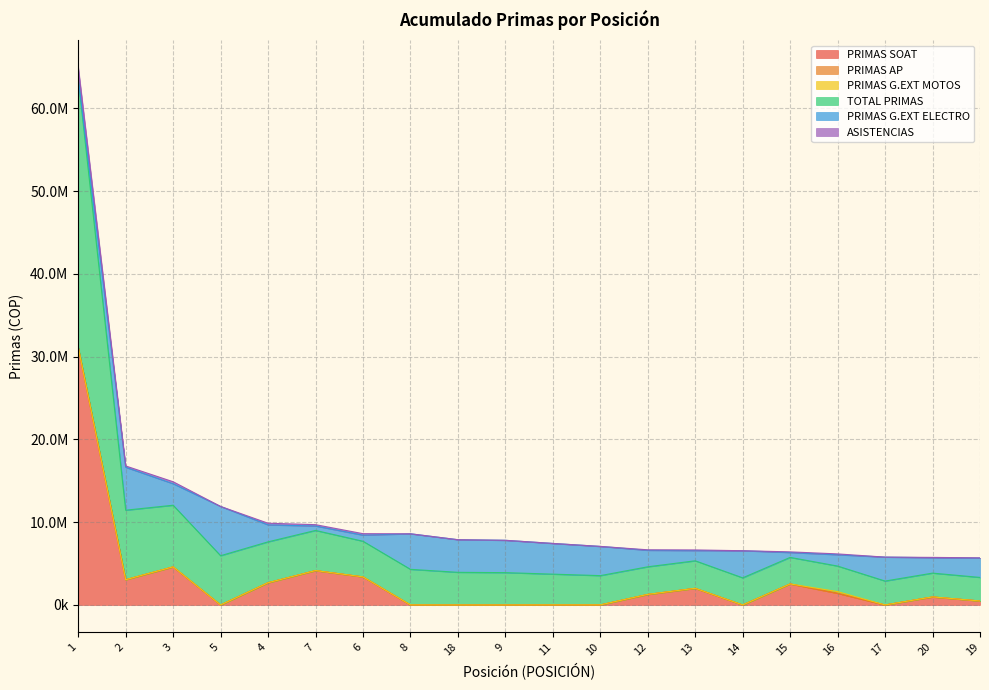

True or false: ASISTENCIAS and TOTAL PRIMAS intersect in this chart.

False